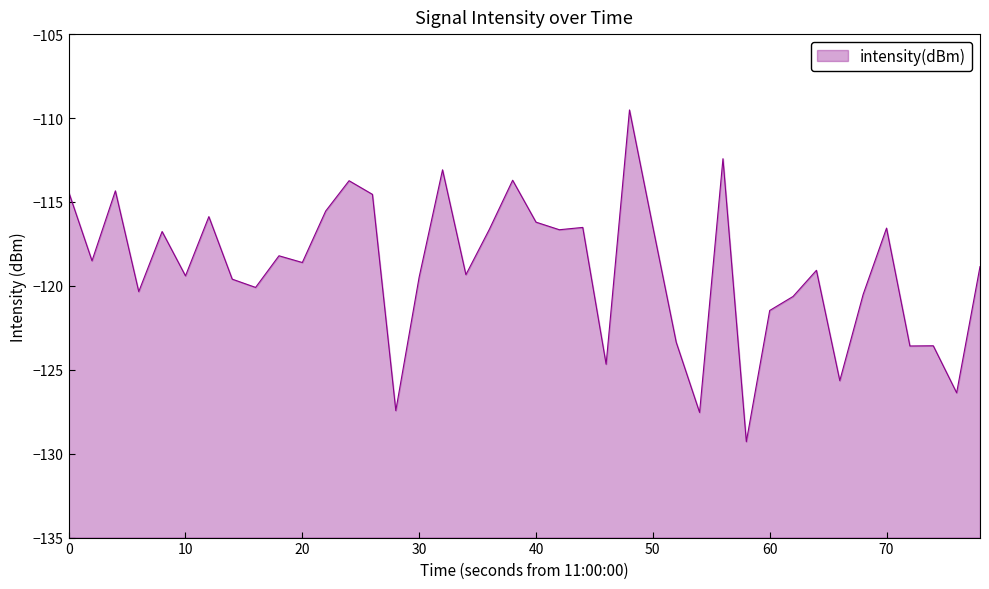

The chart shows a value of -187.1 at 14. True or false?

False